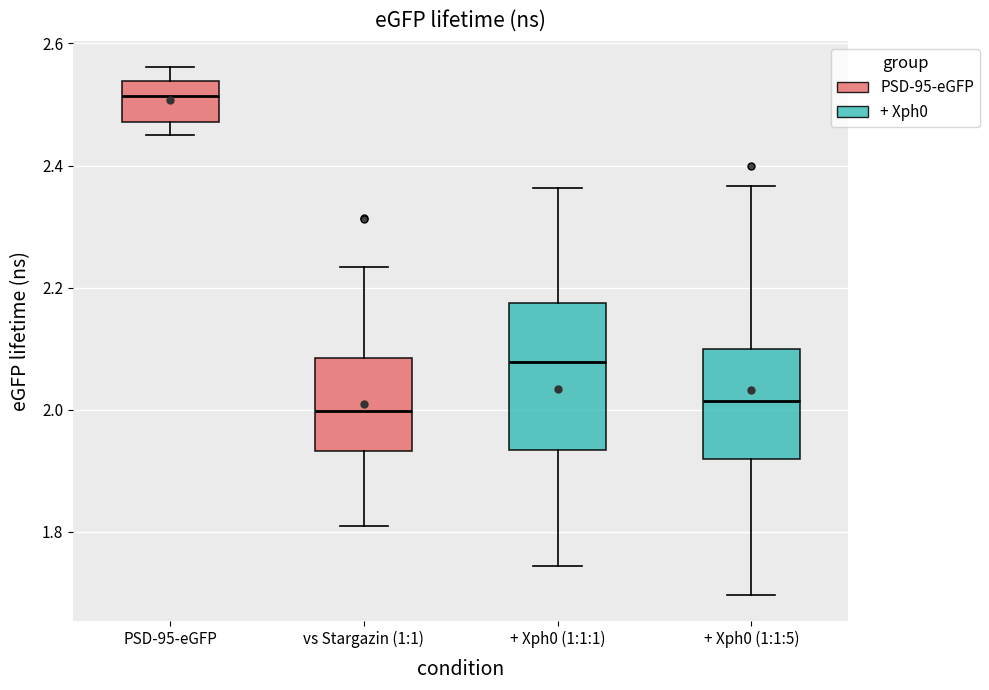

Where does the lower whisker of the box for PSD-95-eGFP end on the y-axis? The values are not printed on the chart, so give them approximately, as read against the axis.

2.46